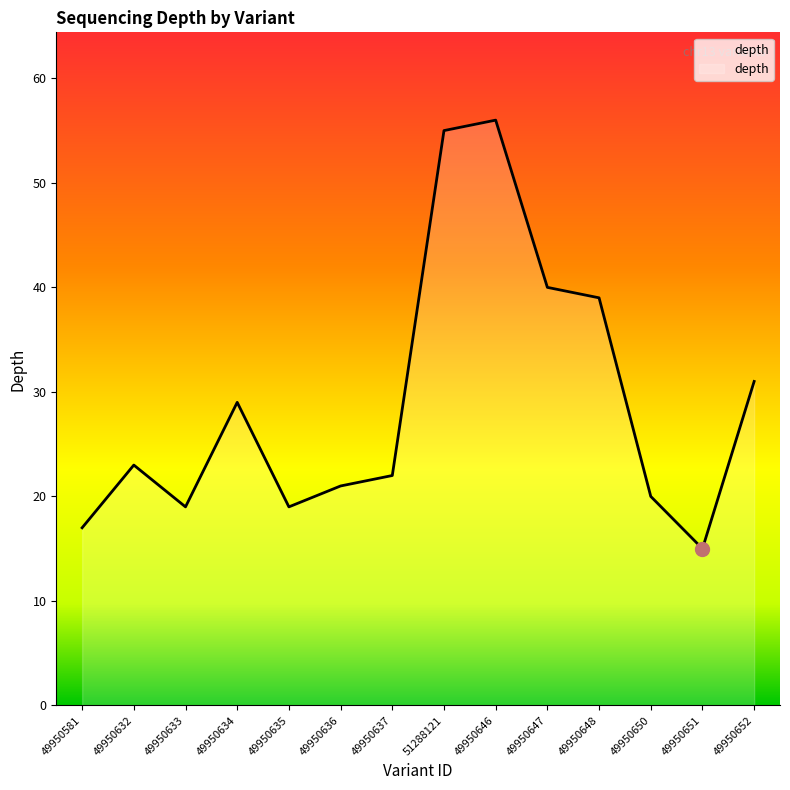

Reading left to right, list all the values displayed in this chart.

17	23	19	29	19	21	22	55	56	40	39	20	15	31